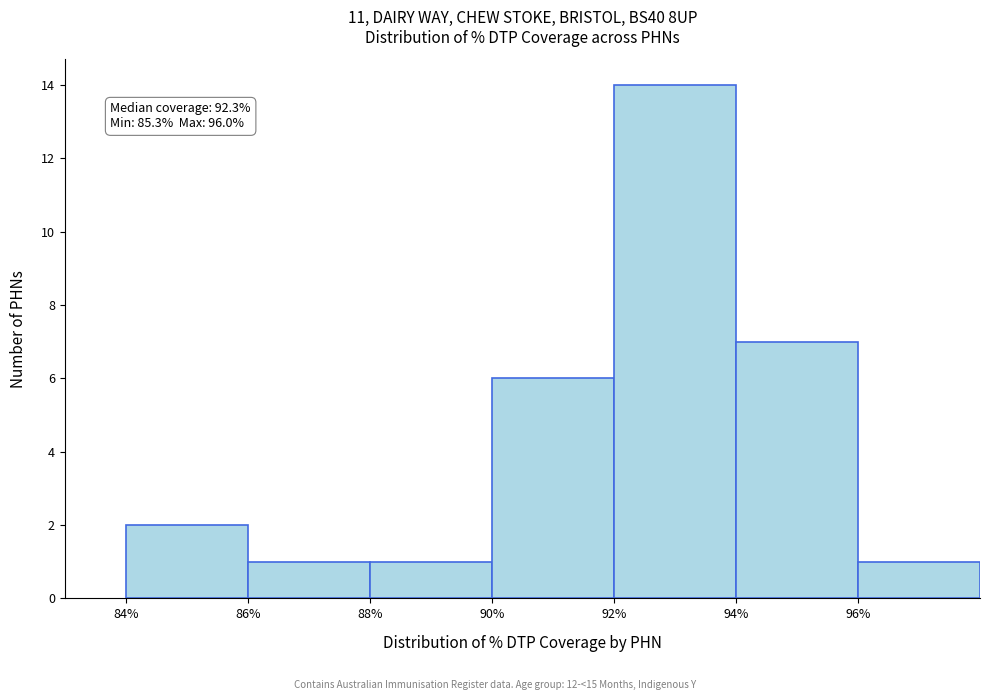

Over which range of the x-axis is the bar tallest?

92 to 94